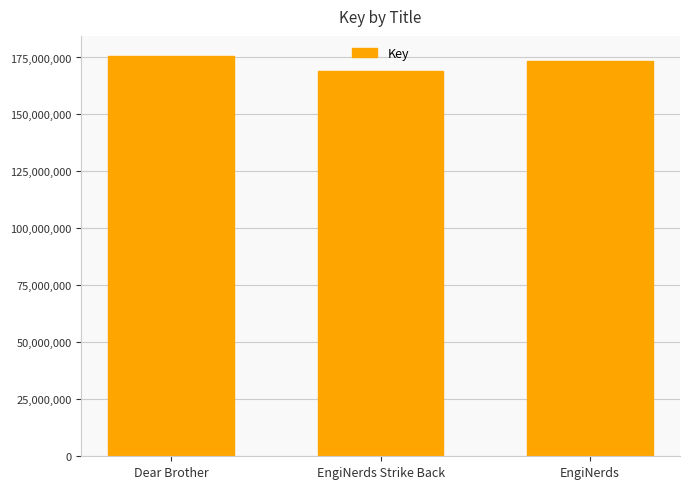

What is the change in value from EngiNerds Strike Back to EngiNerds?

+4606197